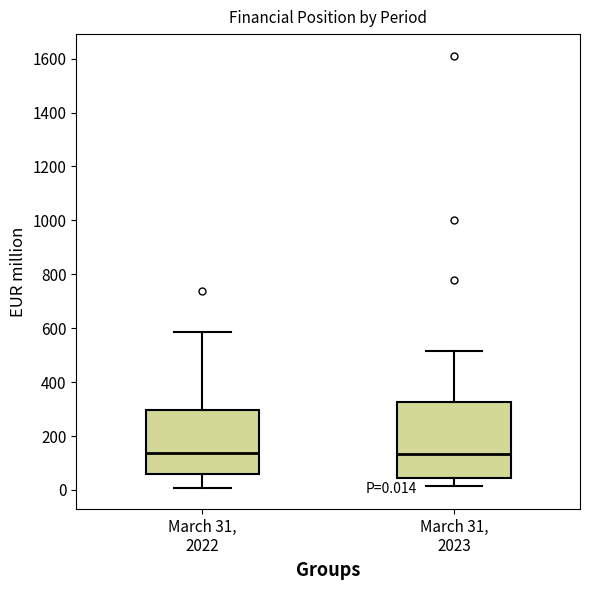

Which box is the tallest, from its lower edge to its upper edge?

March 31, 2023